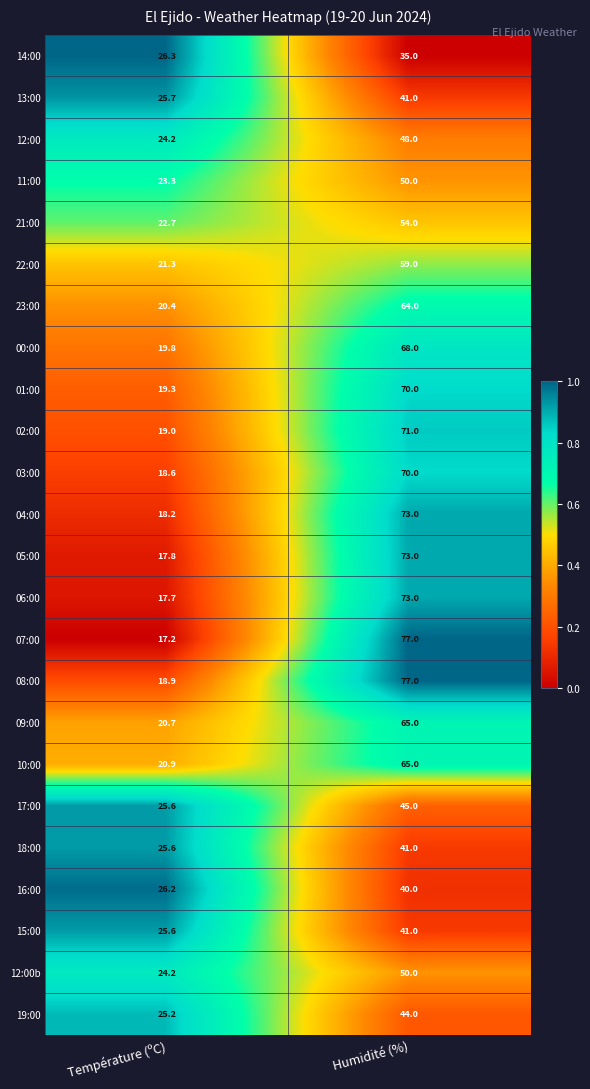

What is the average value of the 06:00 series?

45.4